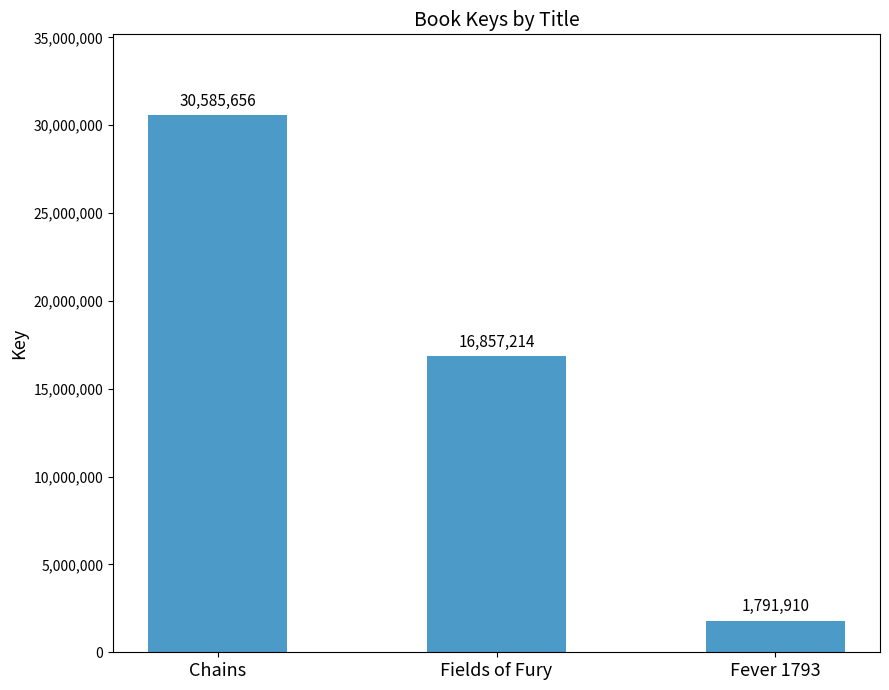

How many values are between 1791910 and 30585656?

3